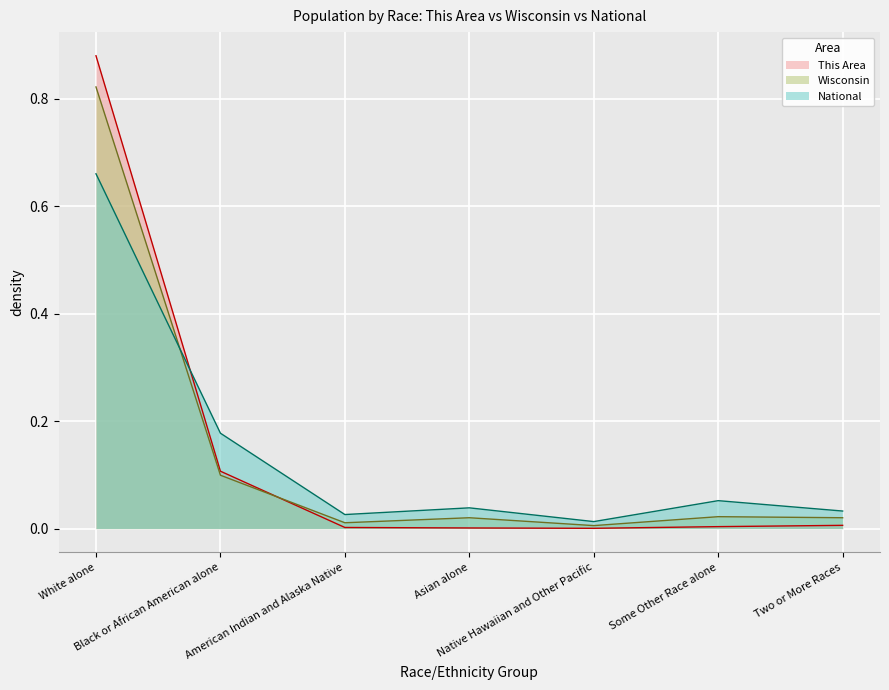

True or false: Wisconsin has more than 2 points higher than both neighbors.

False